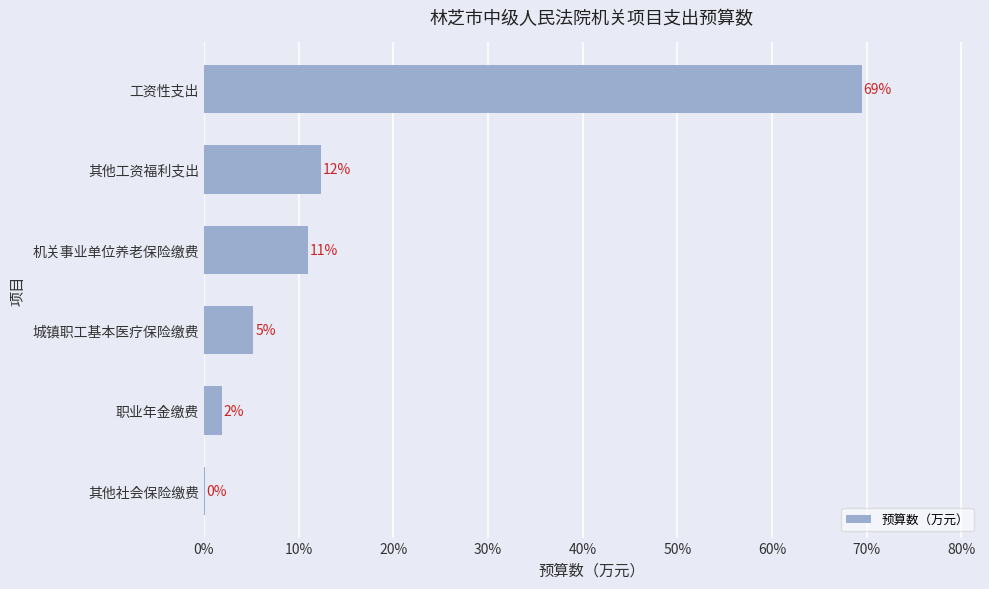

How many series are shown in this chart?

1